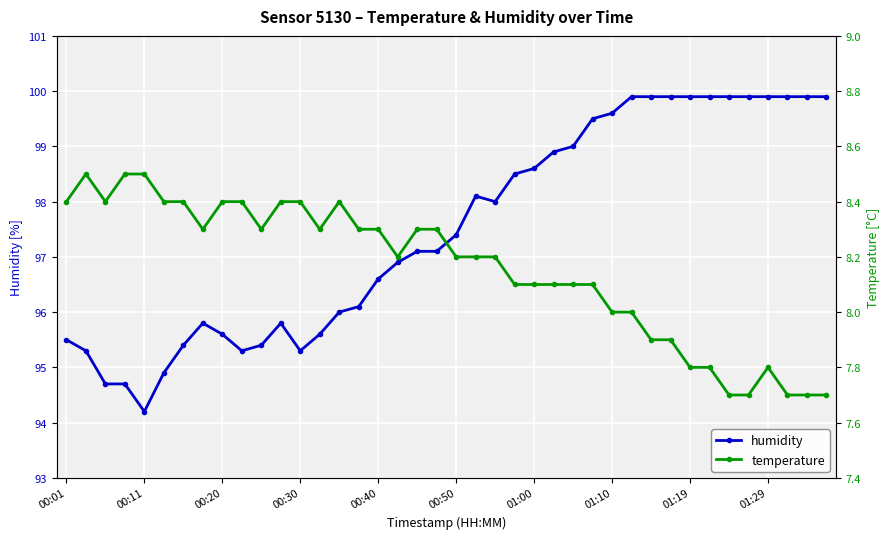

Is it true that temperature equals 11.5 at 25?

False